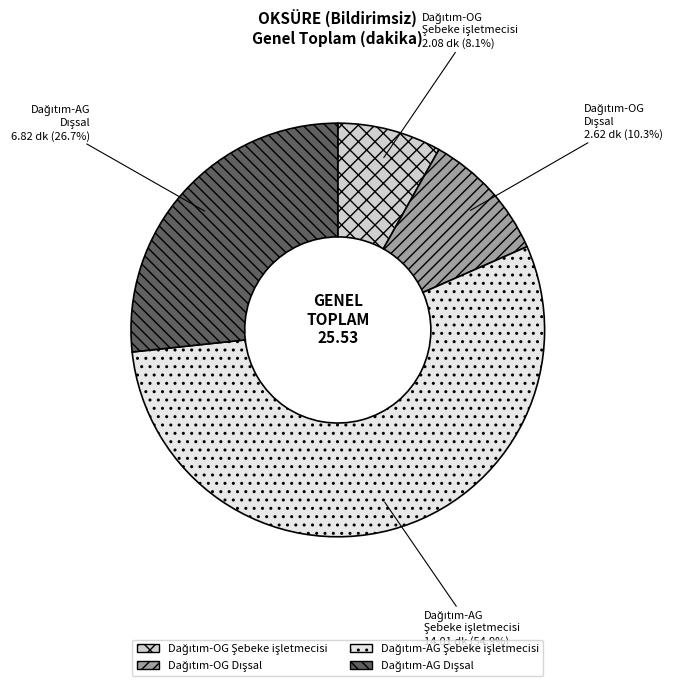

Is there a majority slice in this chart?

Yes